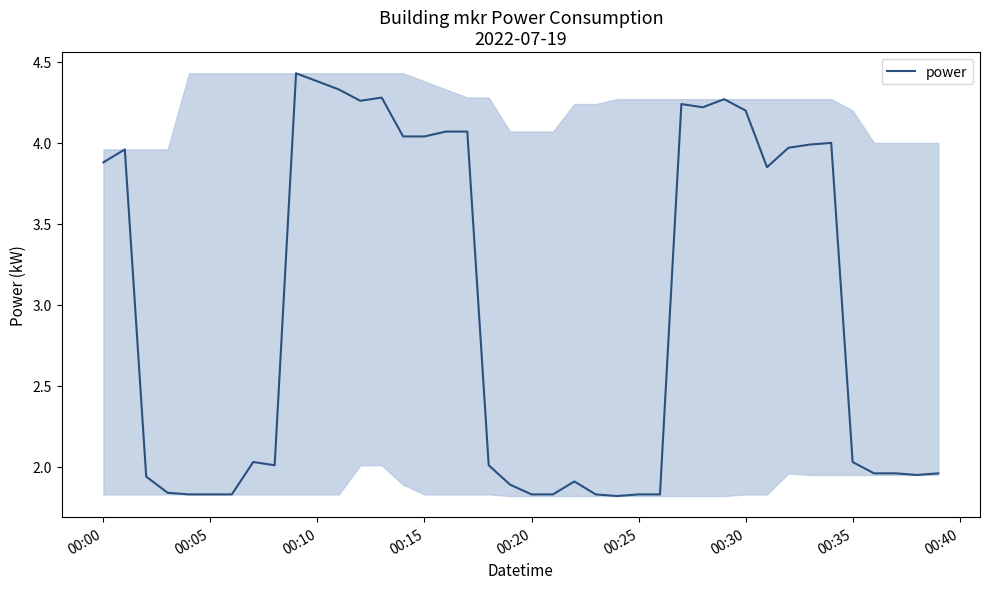

What is the difference between the maximum and minimum values?

2.6